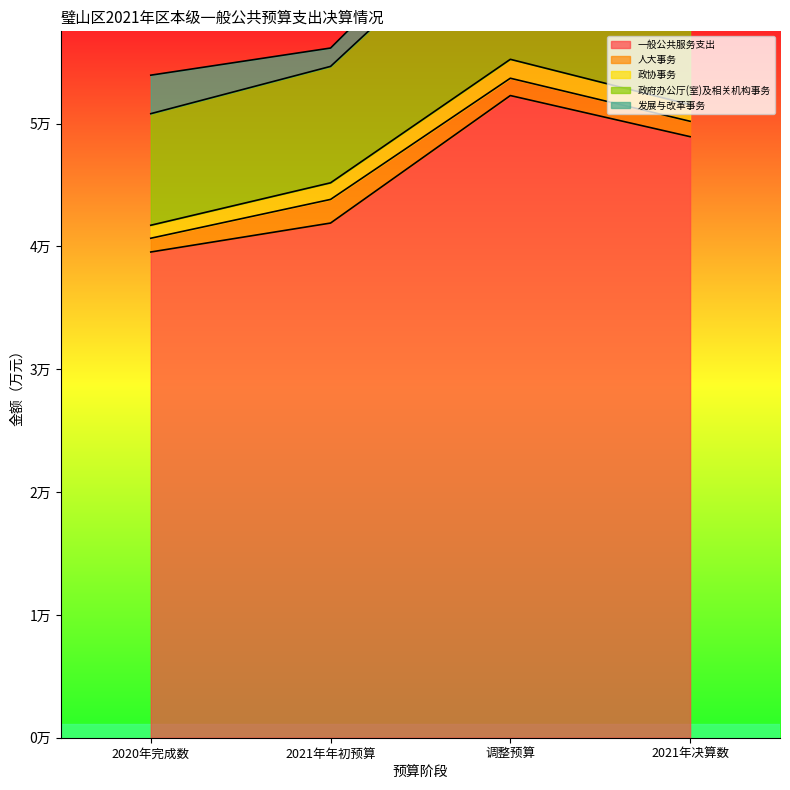

Which series has the largest total across all categories?

一般公共服务支出